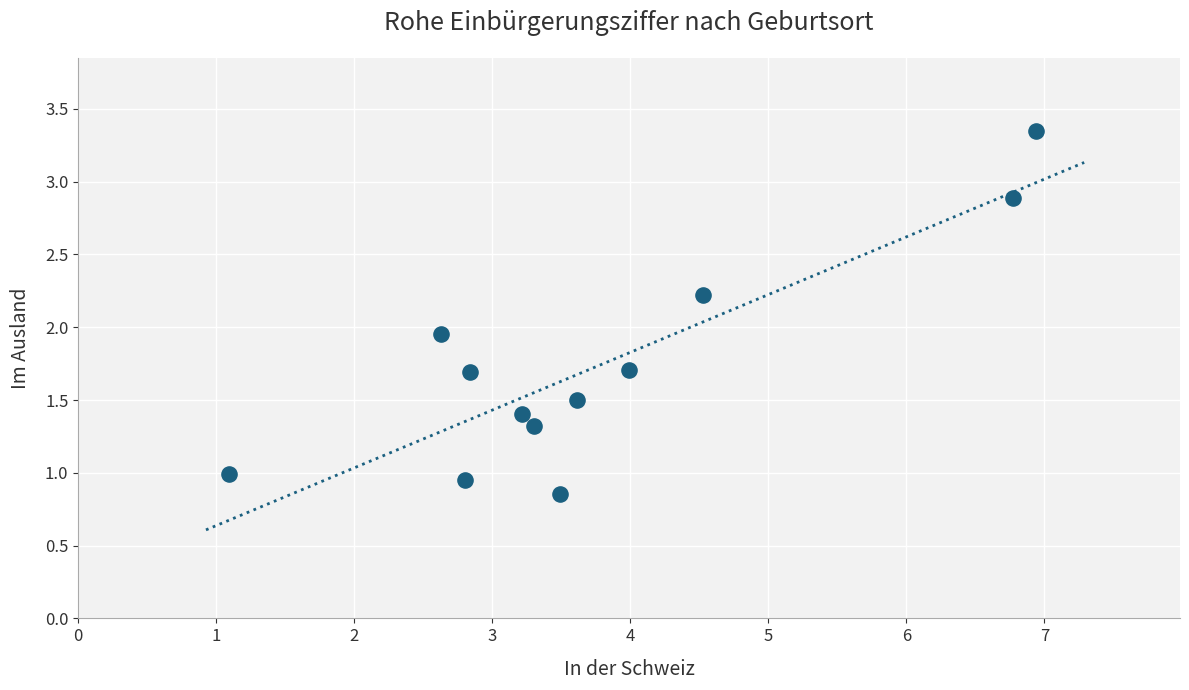

What is the average X value?

3.8